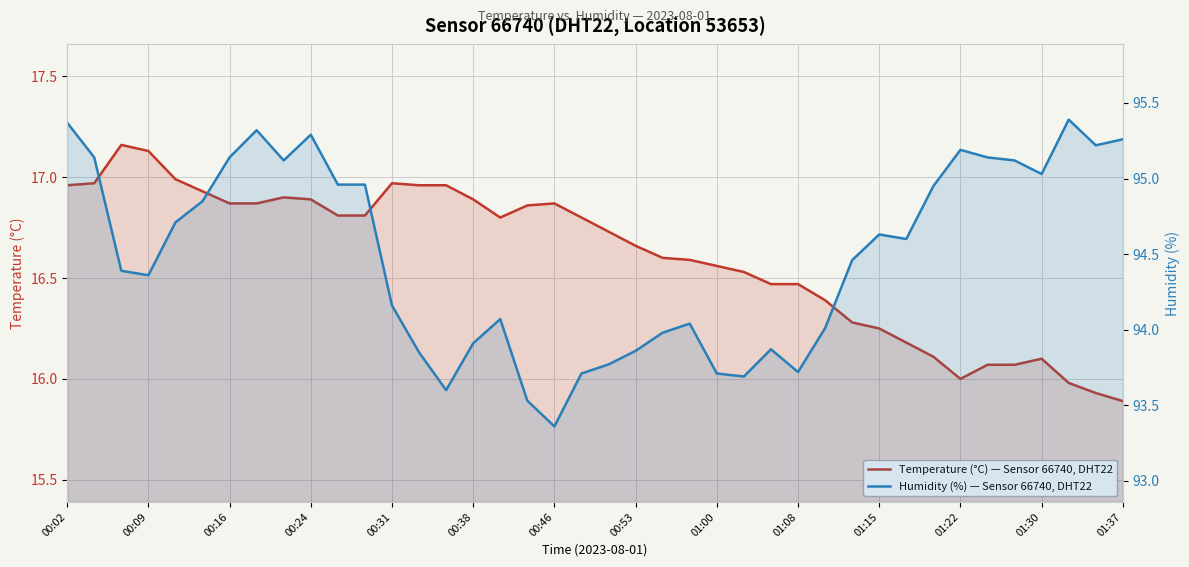

Which series has the largest range (max minus min)?

Humidity (%) — Sensor 66740, DHT22